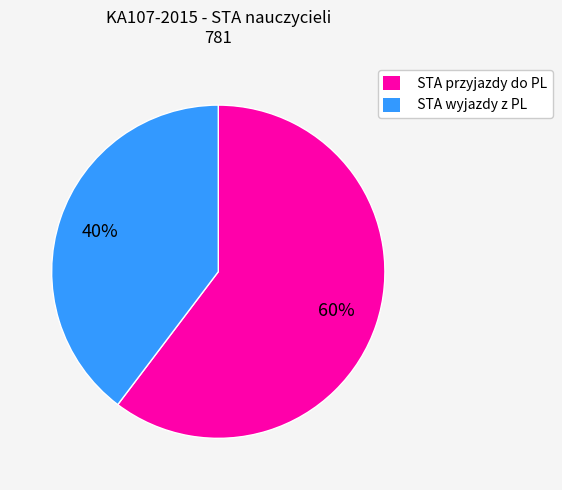

Which has a higher value, STA wyjazdy z PL or STA przyjazdy do PL?

STA przyjazdy do PL